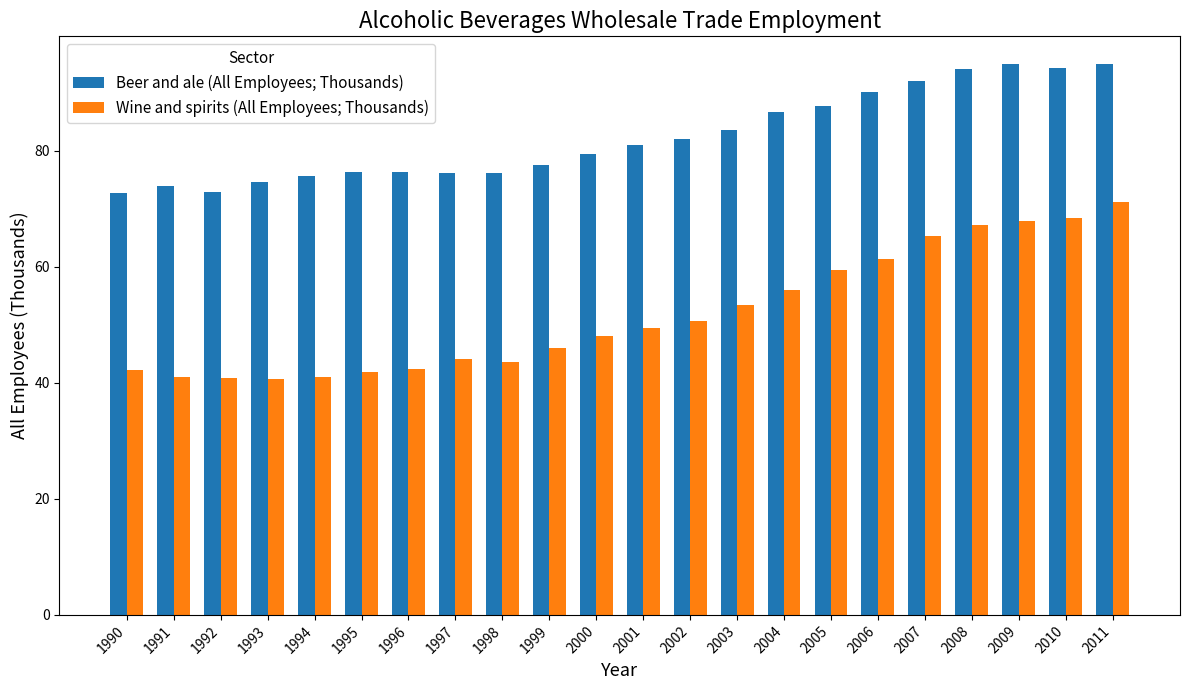

Between 1998 and 2003, which series saw the biggest shift?

Wine and spirits (All Employees; Thousands)